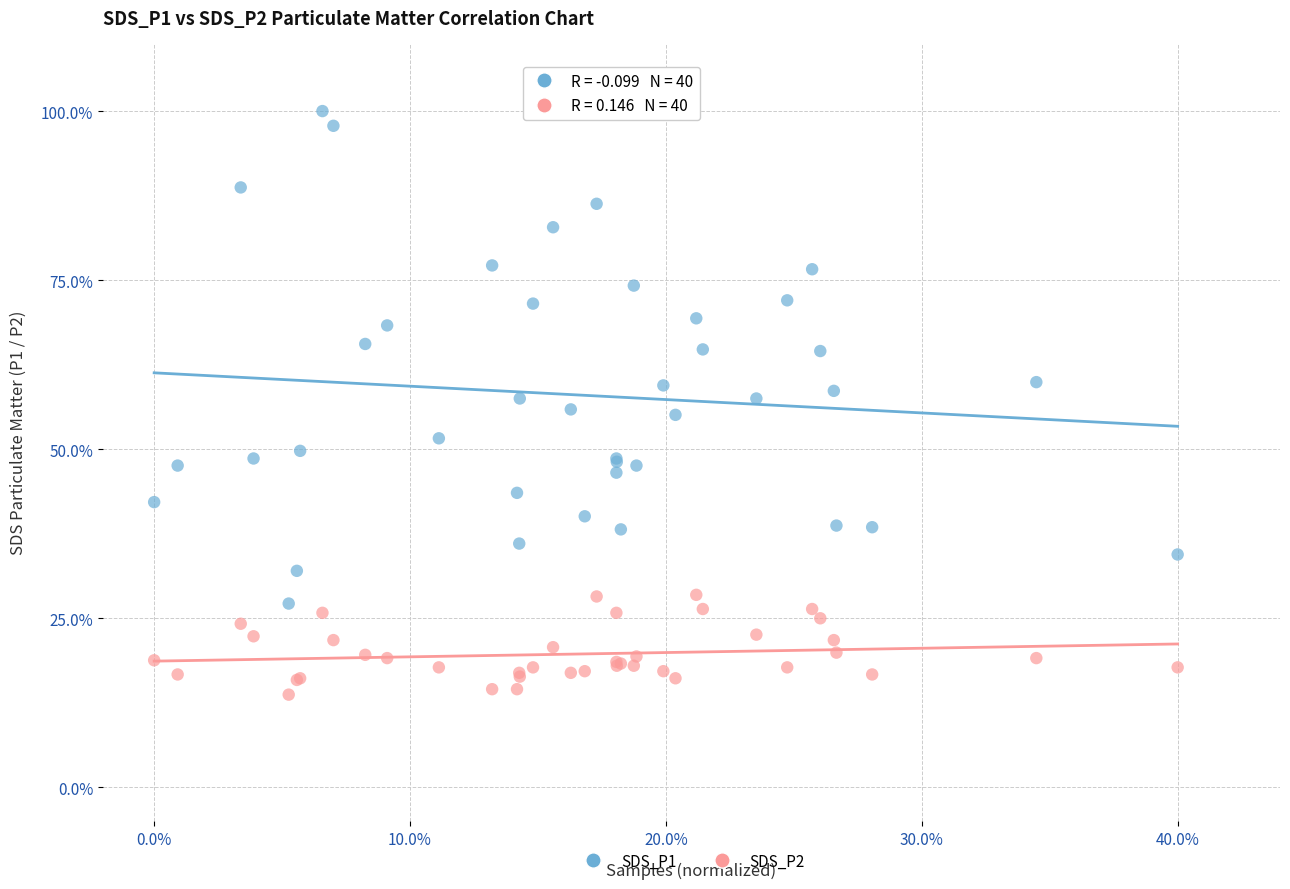

Which series has the largest Y range (max minus min)?

SDS_P1